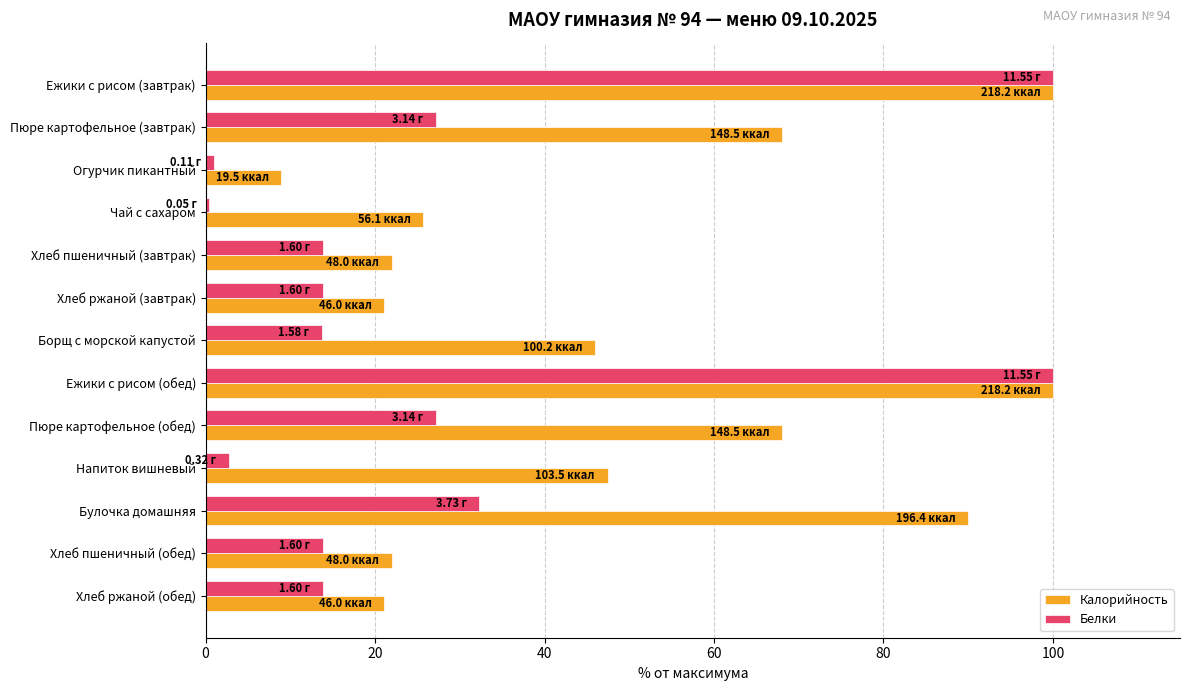

What is the sum of all Калорийность values?

640.3